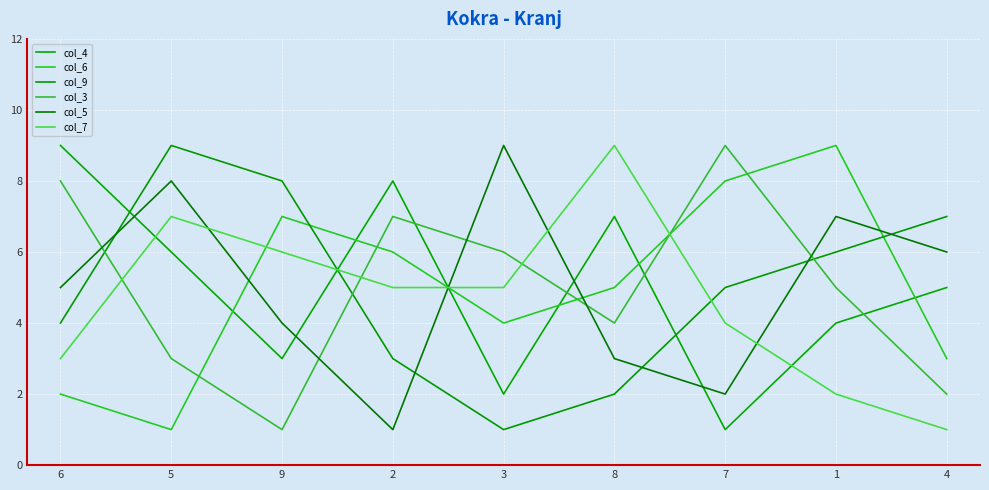

After their last crossing, which series has the higher values: col_6 or col_4?

col_4